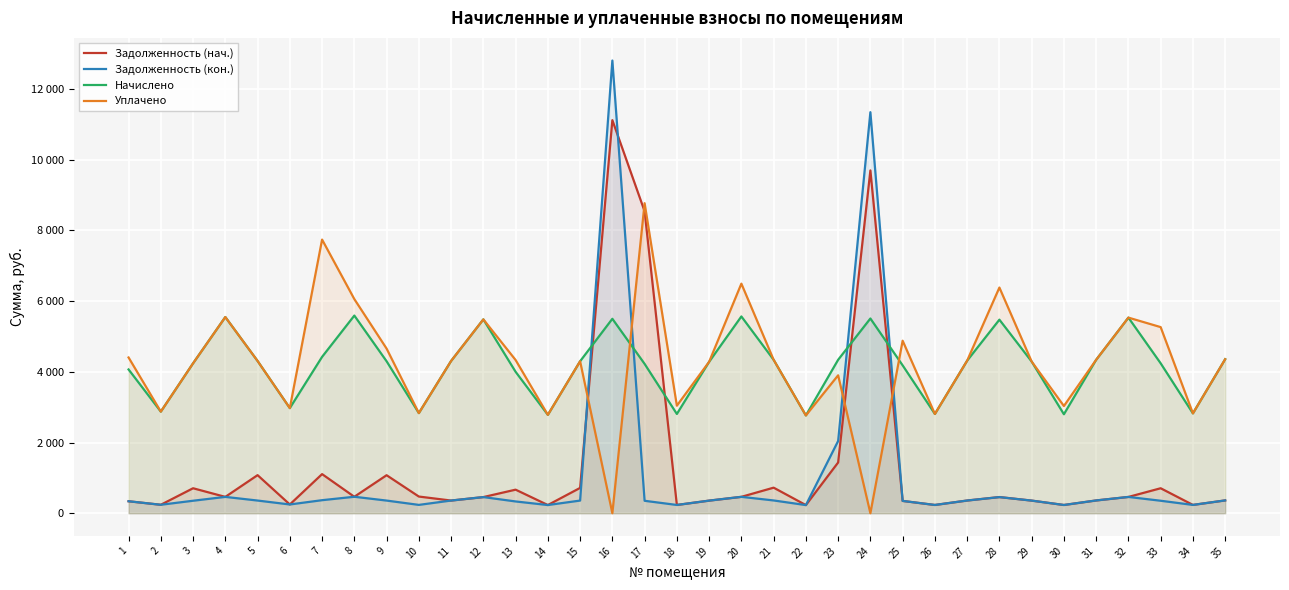

At 28, list the series in order from largest to smallest.

Уплачено, Начислено, Задолженность (нач.), Задолженность (кон.)